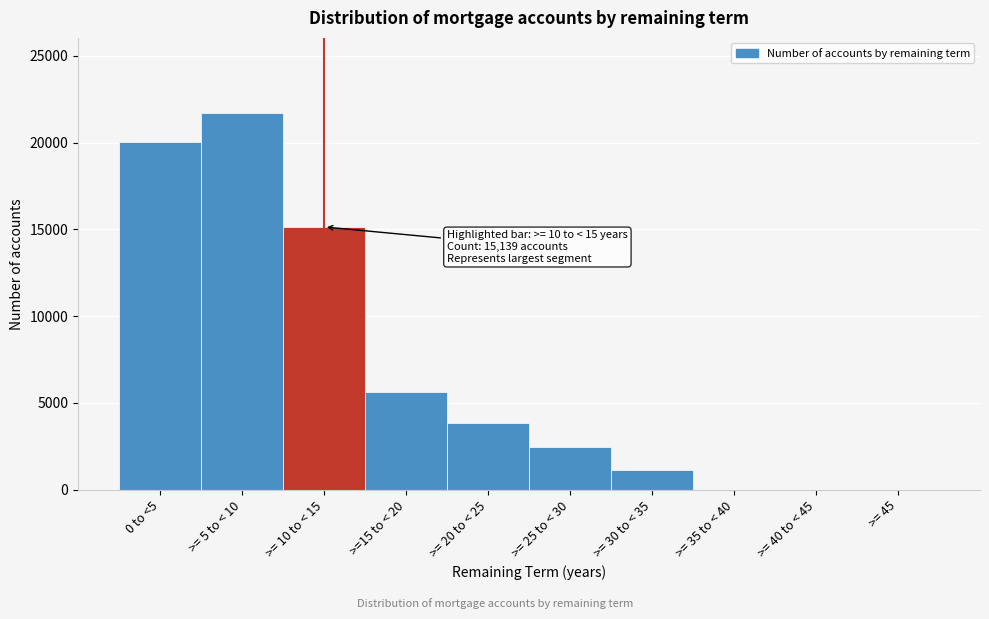

Reading left to right, extract all data points from this chart.

0 to <5=20027	>= 5 to < 10=21692	>= 10 to < 15=15139	>=15 to < 20=5627	>= 20 to < 25=3816	>= 25 to < 30=2481	>= 30 to < 35=1125	>= 35 to < 40=0	>= 40 to < 45=0	>= 45=0